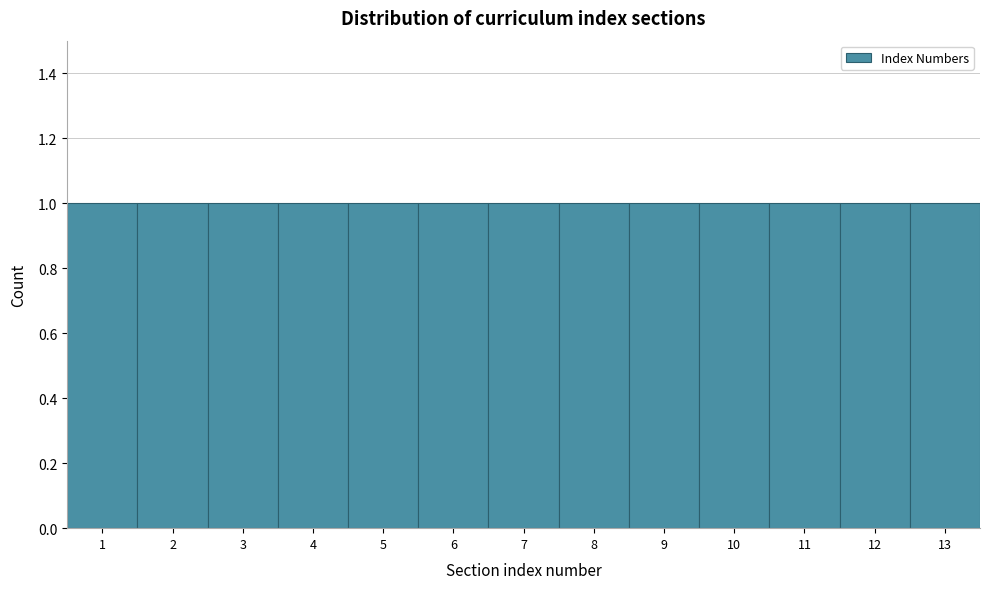

What is the height of the bar covering 5.5 to 6.5 on the x-axis? The values are not printed on the chart, so give them approximately, as read against the axis.

1